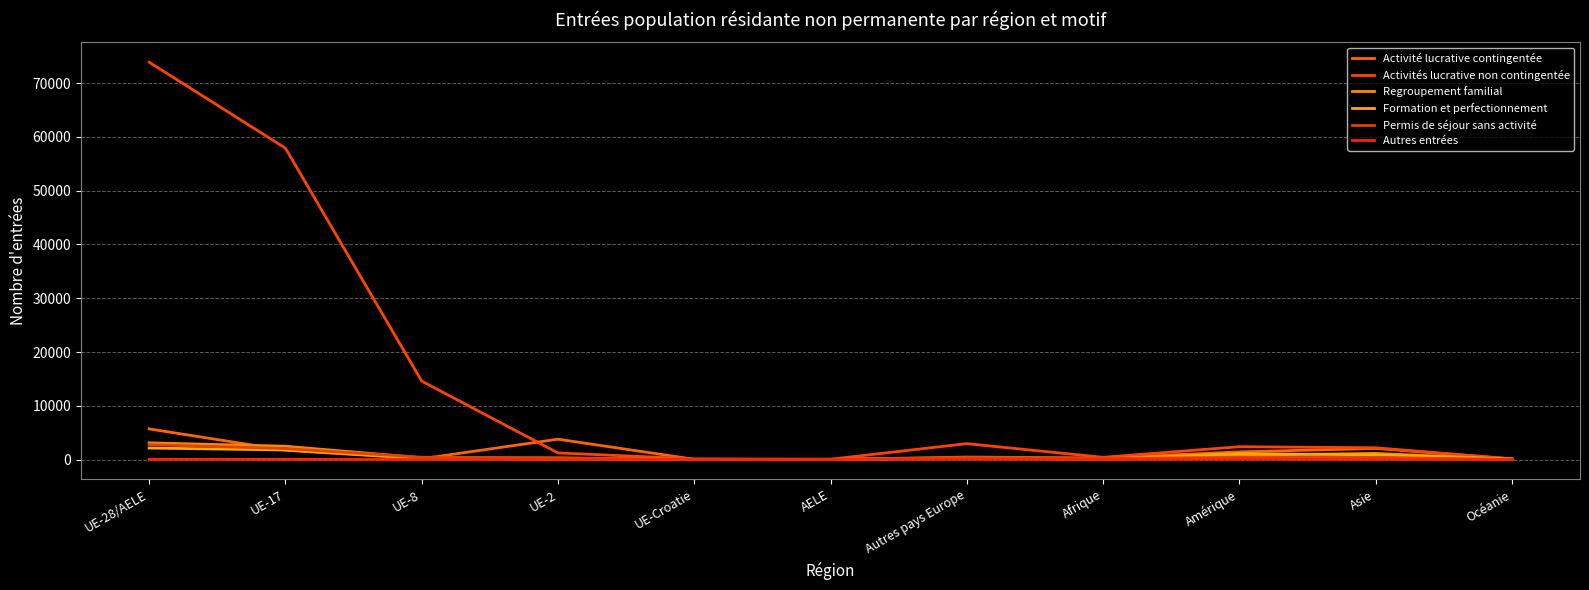

Rank the series by their maximum value, from highest to lowest.

Activités lucrative non contingentée, Activité lucrative contingentée, Regroupement familial, Permis de séjour sans activité, Formation et perfectionnement, Autres entrées